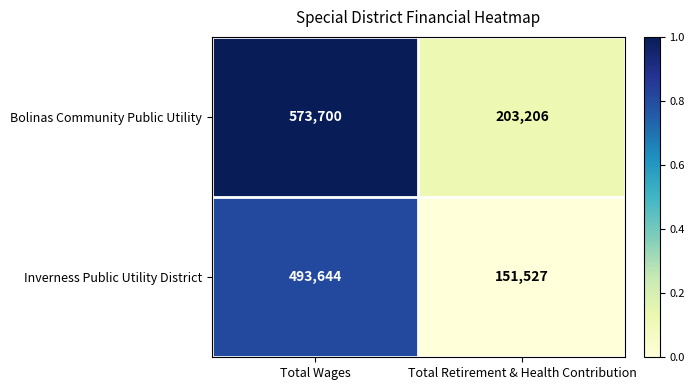

Read the Inverness Public Utility District value at Total Wages, to the nearest 100.

493600